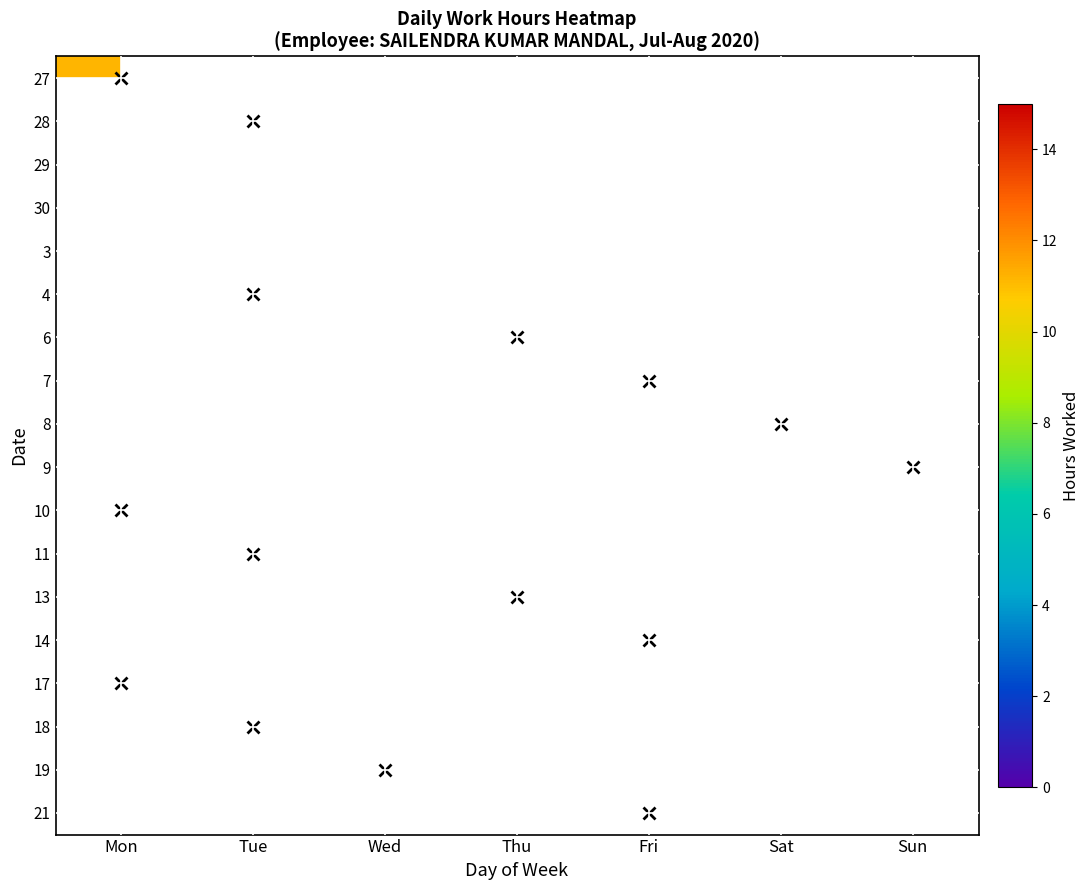

Between Sun and Mon, which is larger?

Mon